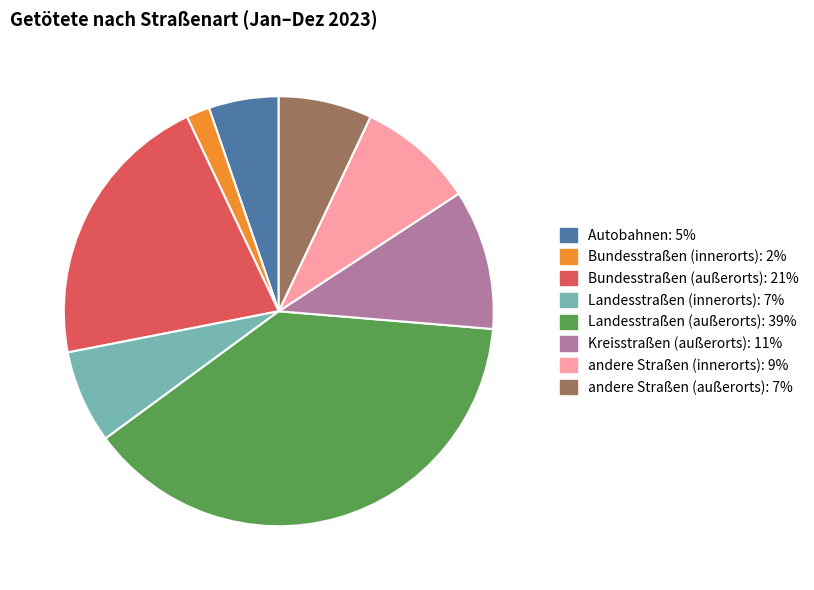

Is there any slice that represents more than half of the pie?

No